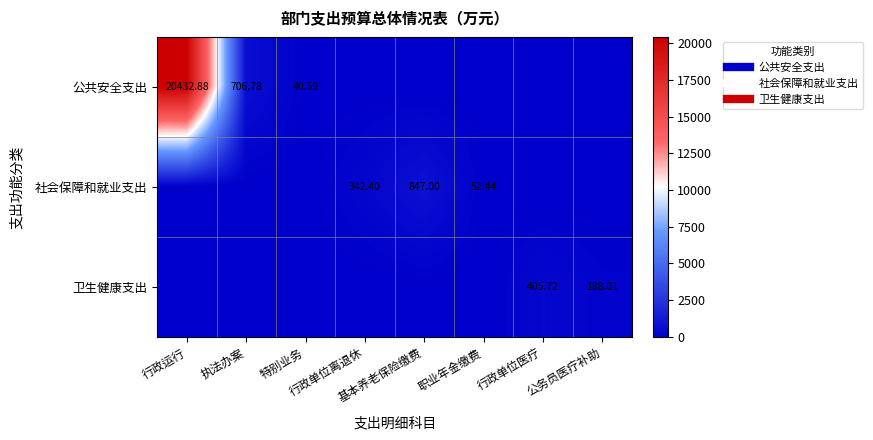

What is the difference between the highest and lowest values at 行政单位医疗?

405.7